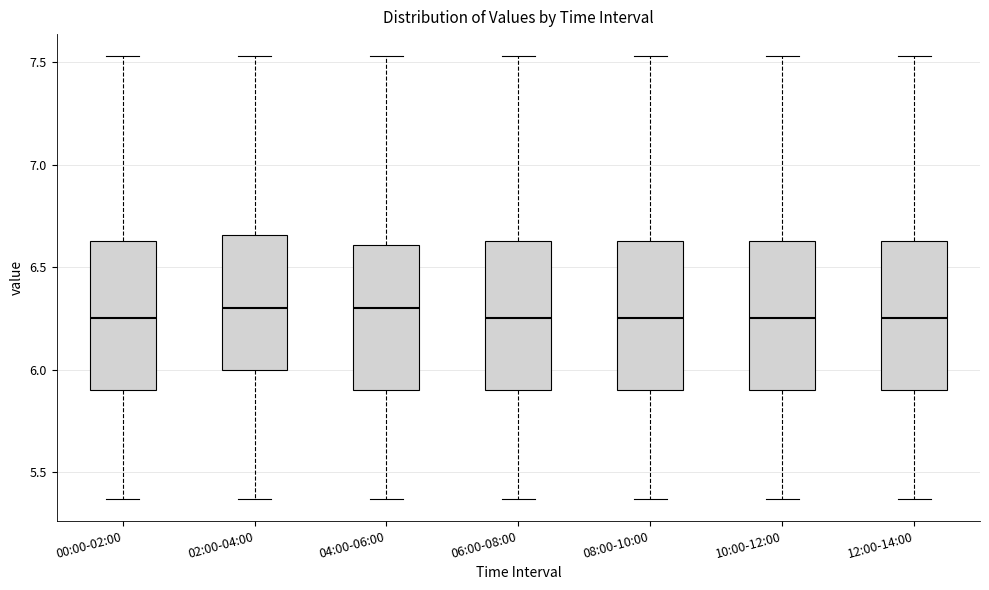

Reading left to right, transcribe this box plot: for each box, give where its median line is, the range the box spans, and where its two whiskers end, as read against the y-axis. The values are not printed on the chart, so give them approximately, as read against the axis.

00:00-02:00: median 6.25, box 5.90 to 6.65, whiskers 5.35 to 7.55
02:00-04:00: median 6.30, box 6.00 to 6.65, whiskers 5.35 to 7.55
04:00-06:00: median 6.30, box 5.90 to 6.60, whiskers 5.35 to 7.55
06:00-08:00: median 6.25, box 5.90 to 6.65, whiskers 5.35 to 7.55
08:00-10:00: median 6.25, box 5.90 to 6.65, whiskers 5.35 to 7.55
10:00-12:00: median 6.25, box 5.90 to 6.65, whiskers 5.35 to 7.55
12:00-14:00: median 6.25, box 5.90 to 6.65, whiskers 5.35 to 7.55